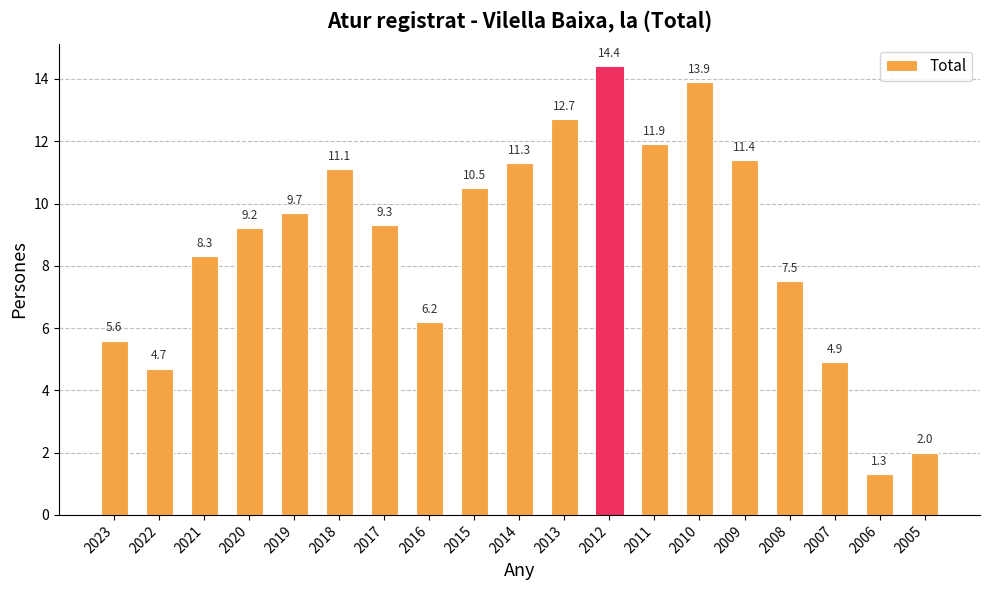

Which label corresponds to the smallest value in the chart?

2006